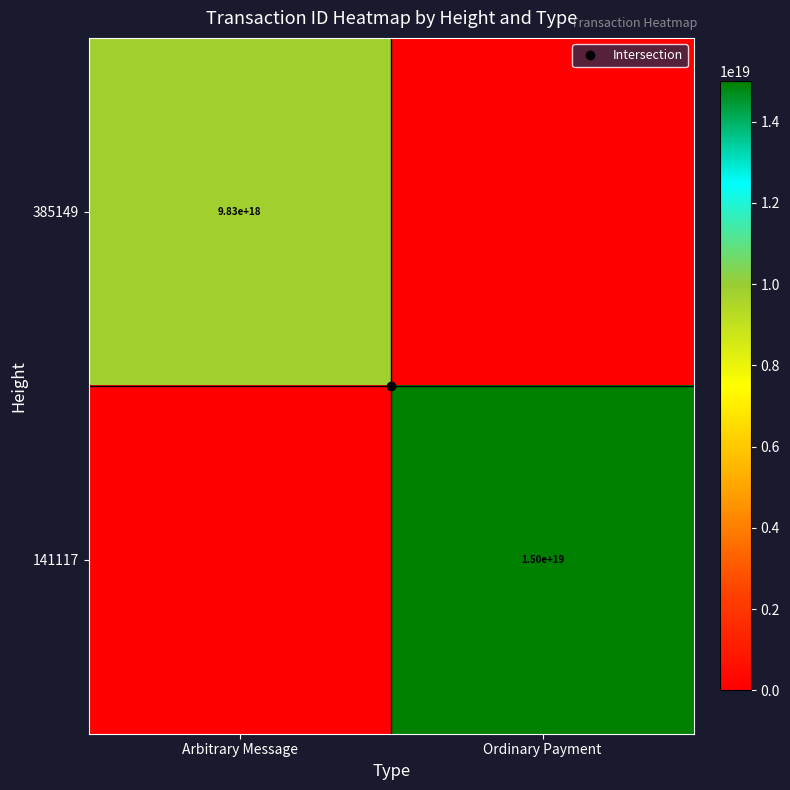

Between Ordinary Payment and Arbitrary Message, which is larger?

Arbitrary Message